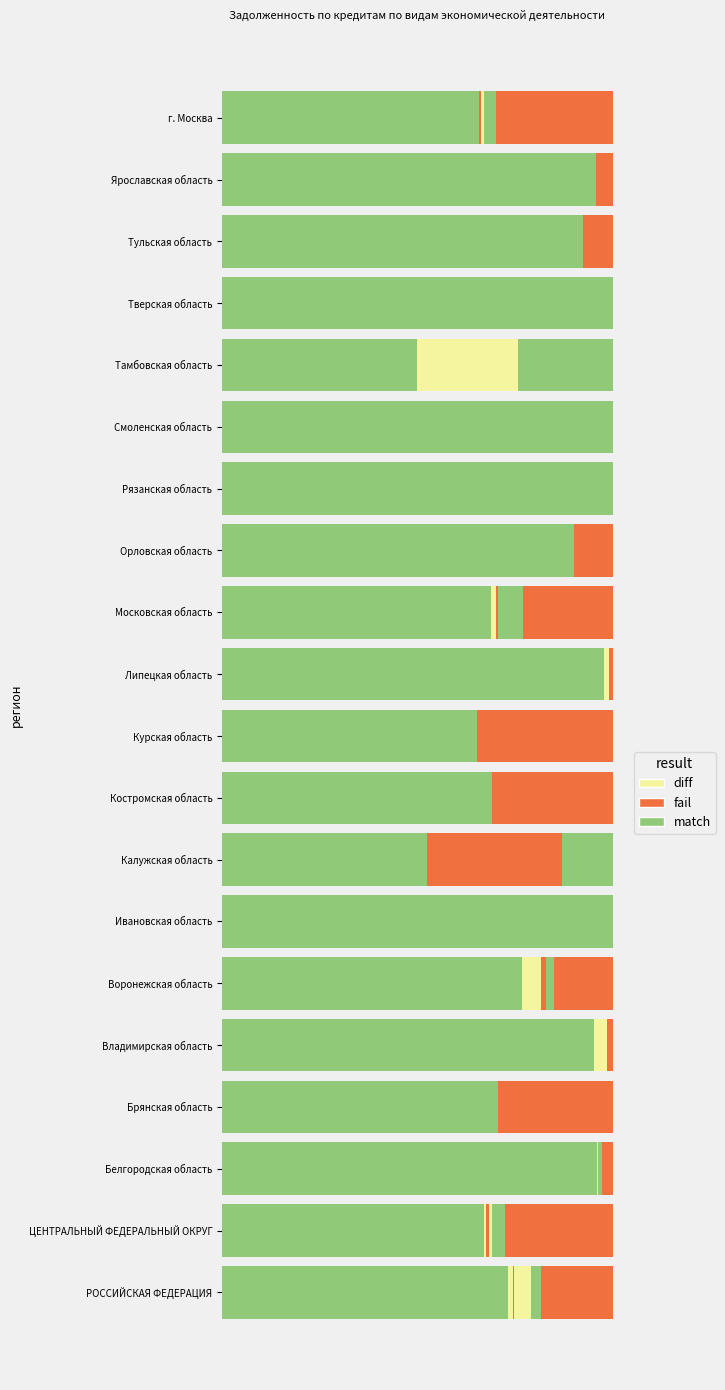

How many bars are there in total?

120